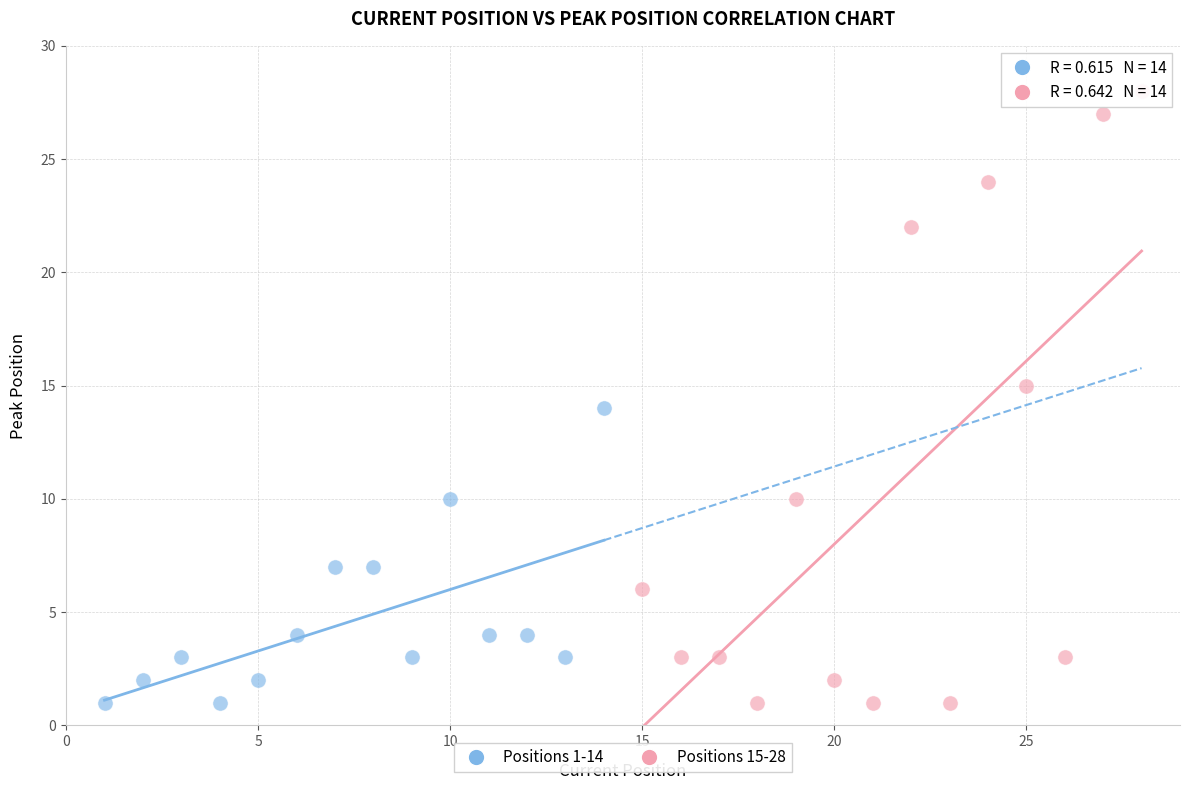

Which series reaches the maximum Y coordinate?

Positions 15-28